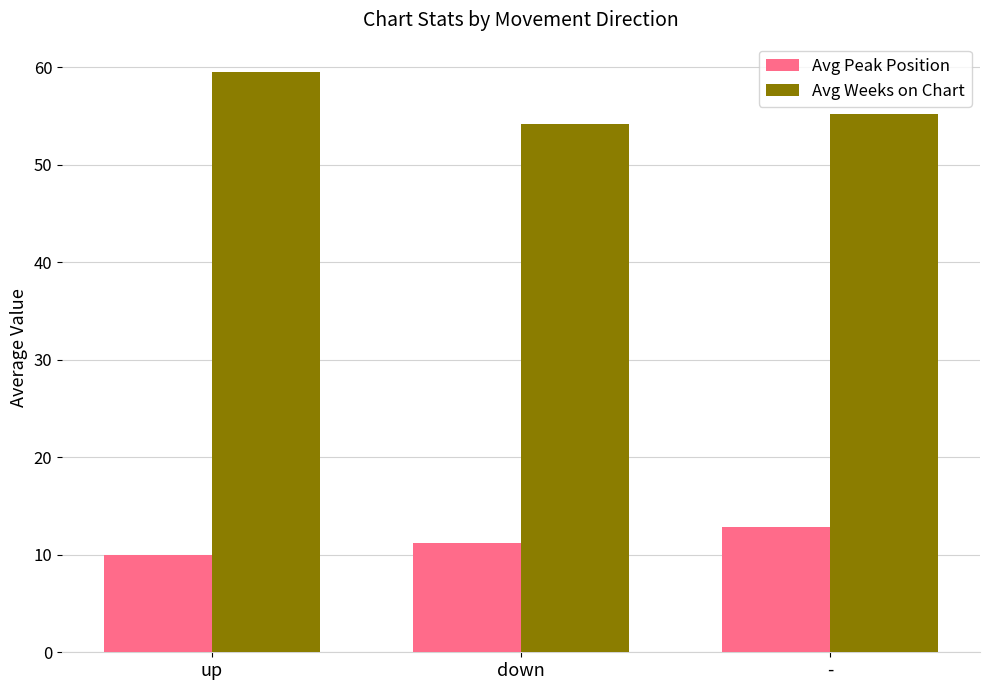

What is the spread (max minus min) of values at down?

42.9